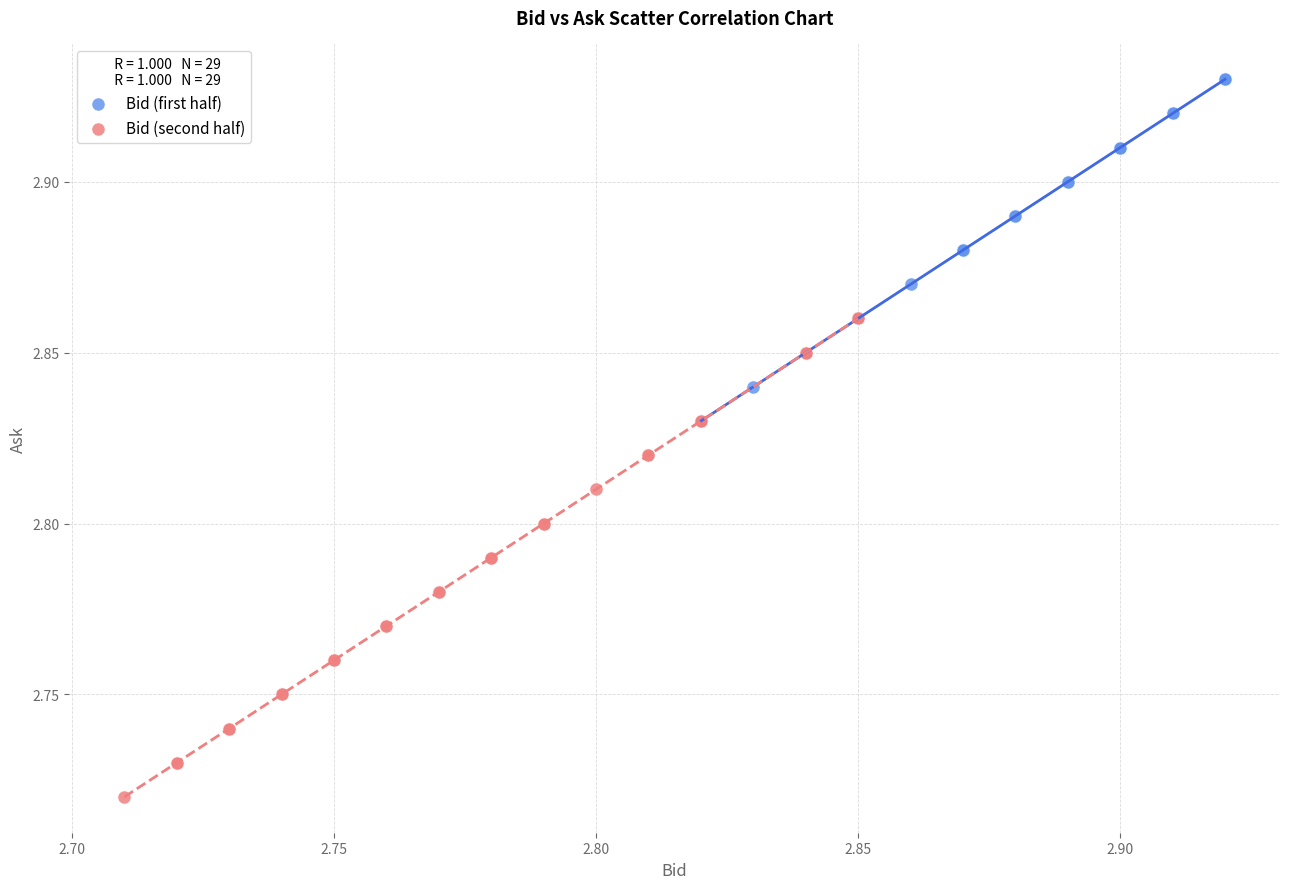

Which series contains the lowest Y value?

Bid (second half)